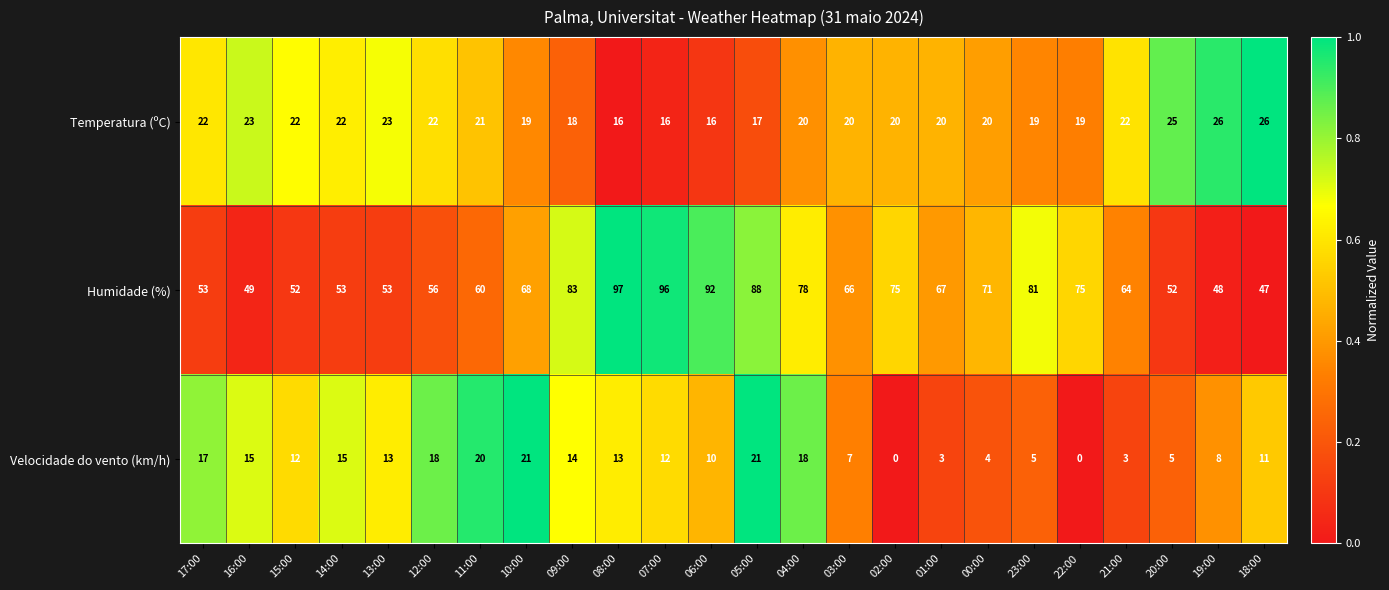

Where is Temperatura (ºC) nearest to the value 21?

11:00